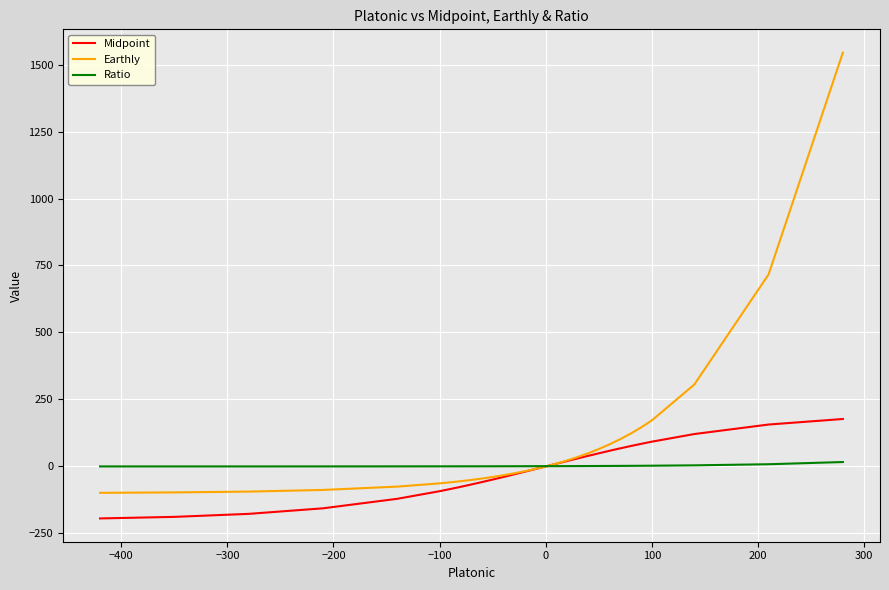

What is the maximum value for Midpoint?

177.1